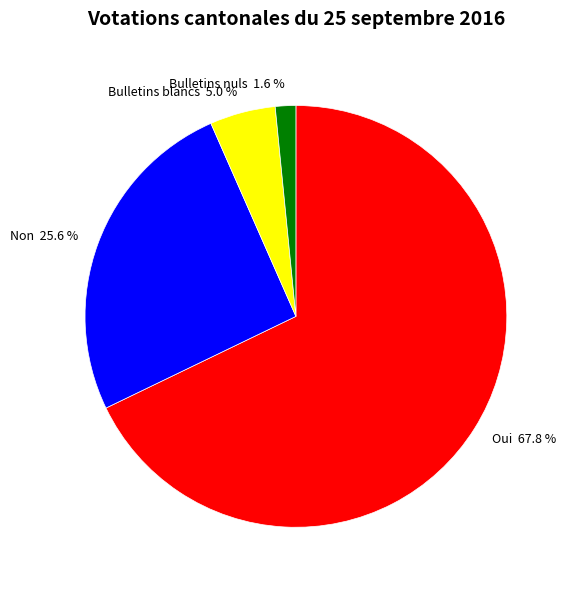

Is the sum of Non and Oui greater than half?

Yes